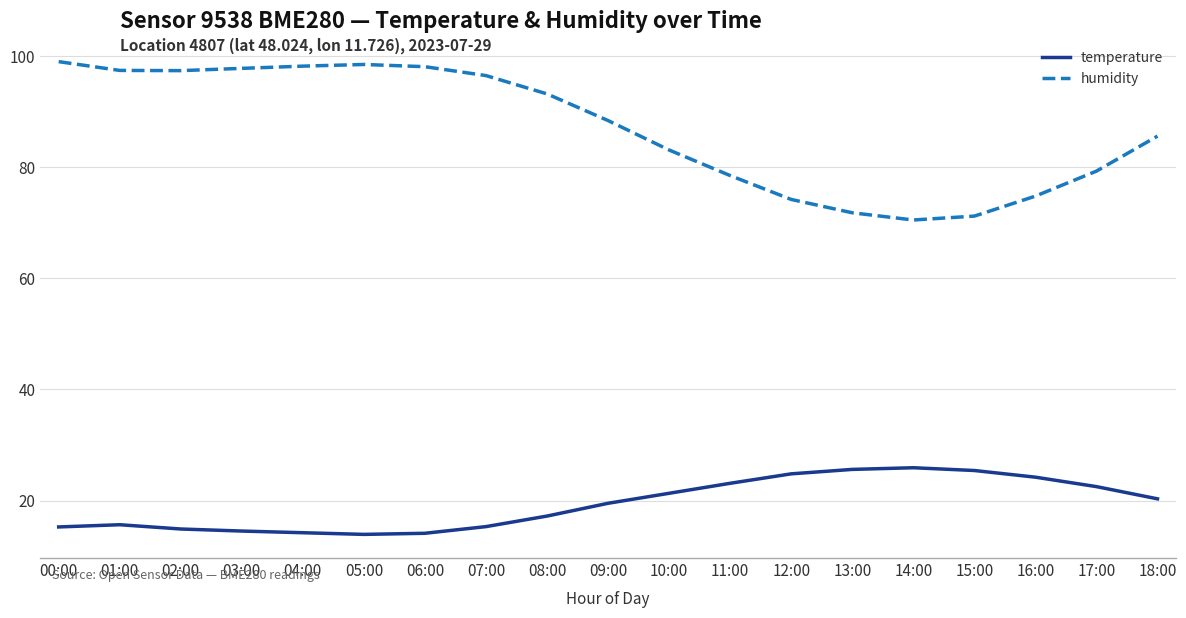

True or false: temperature and humidity cross at least once.

False